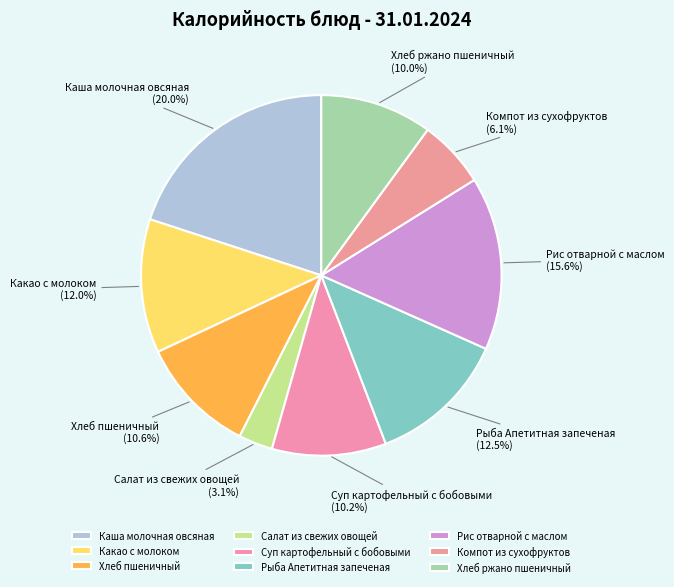

To the nearest percent, what percentage of the pie is Какао с молоком?

12%